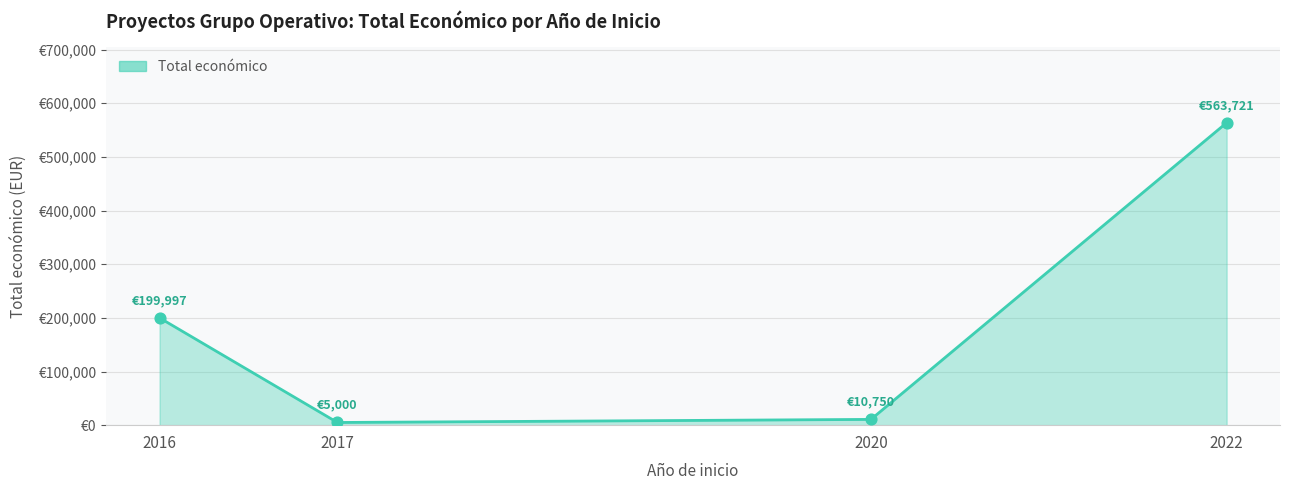

Approximately how many times larger is the value at 2022 compared to 2017?

112.7